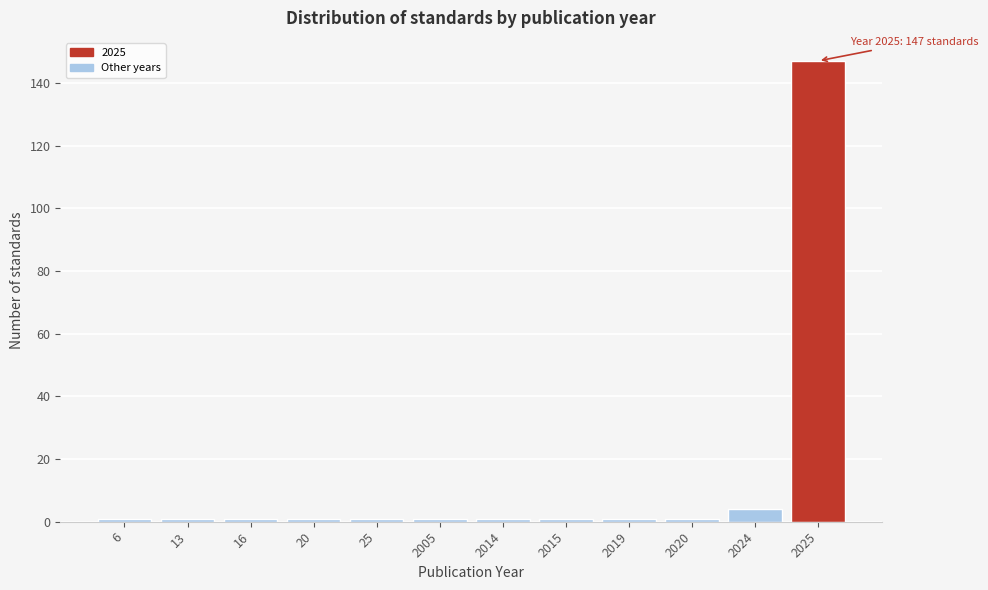

Reading left to right, what are all the values shown in this chart?

1	1	1	1	1	1	1	1	1	1	4	147